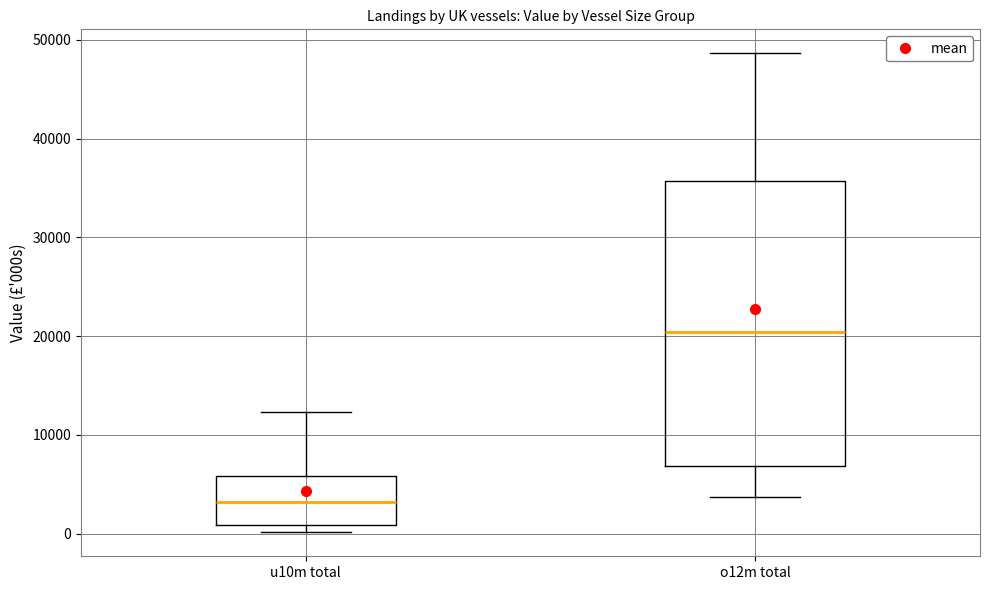

Comparing the boxes themselves (not the whiskers), which one is the tallest?

o12m total